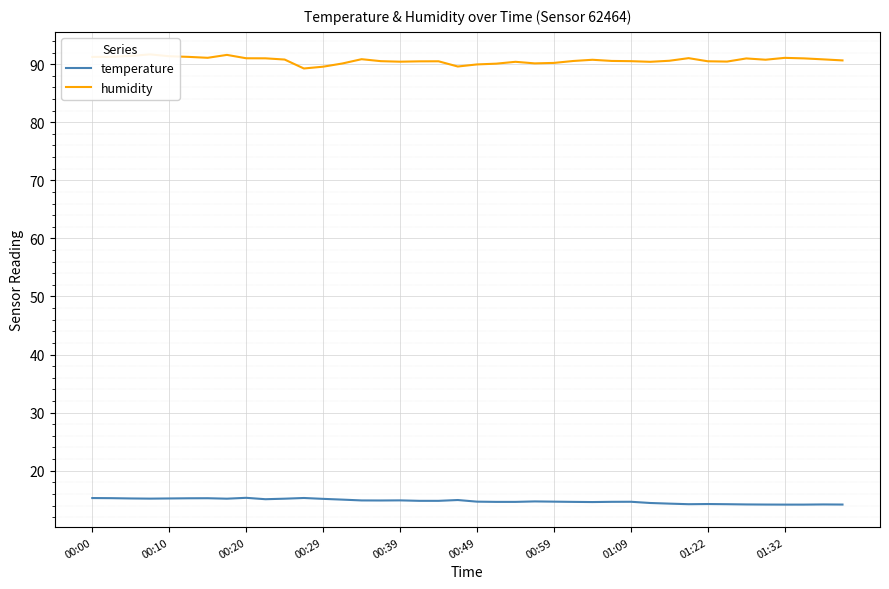

At how many categories does at least one series exceed 67?

40